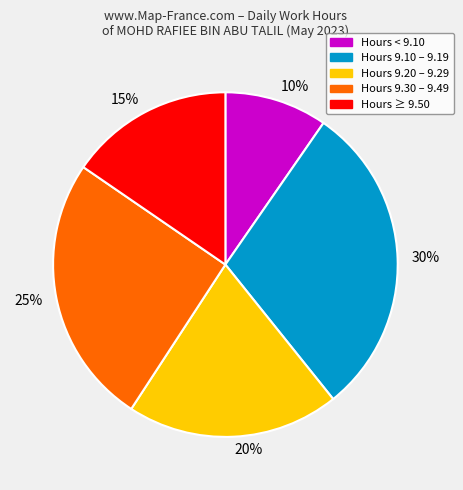

Do 25% and 20% together represent more than half of the pie?

No